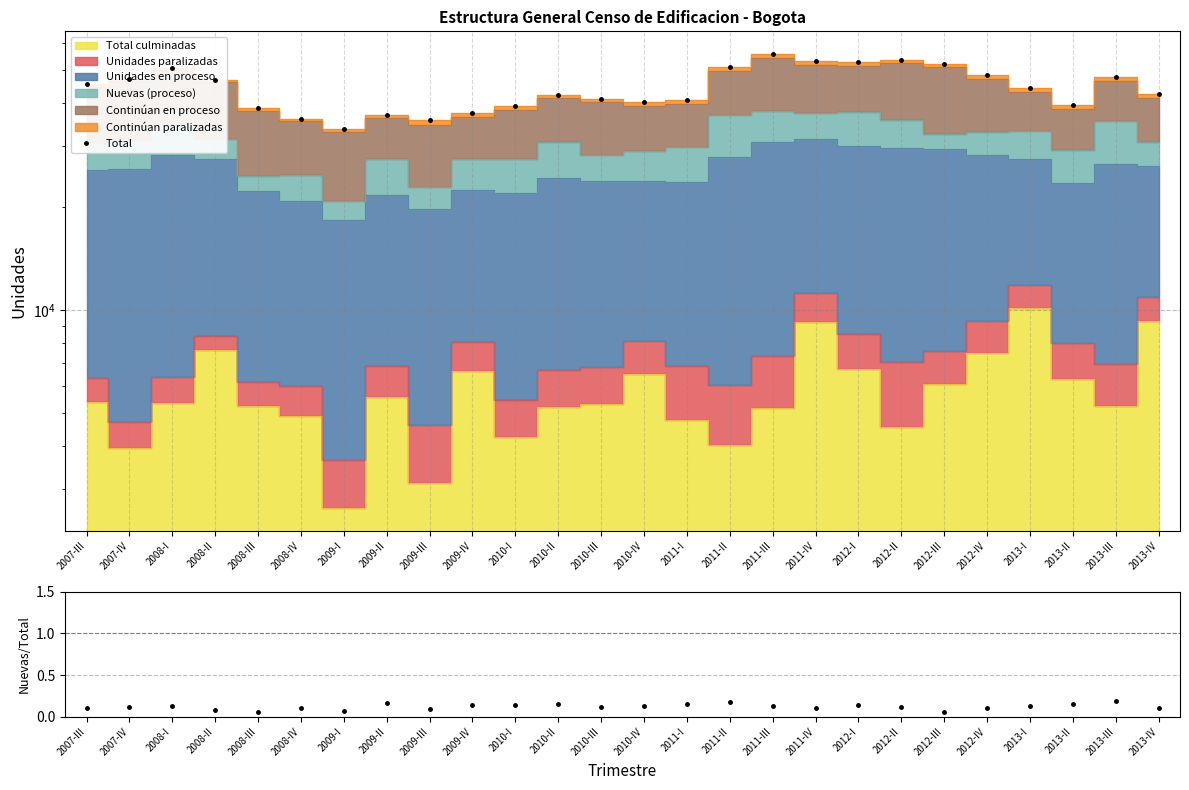

What is the label of the 3rd point from the left?

2008-I